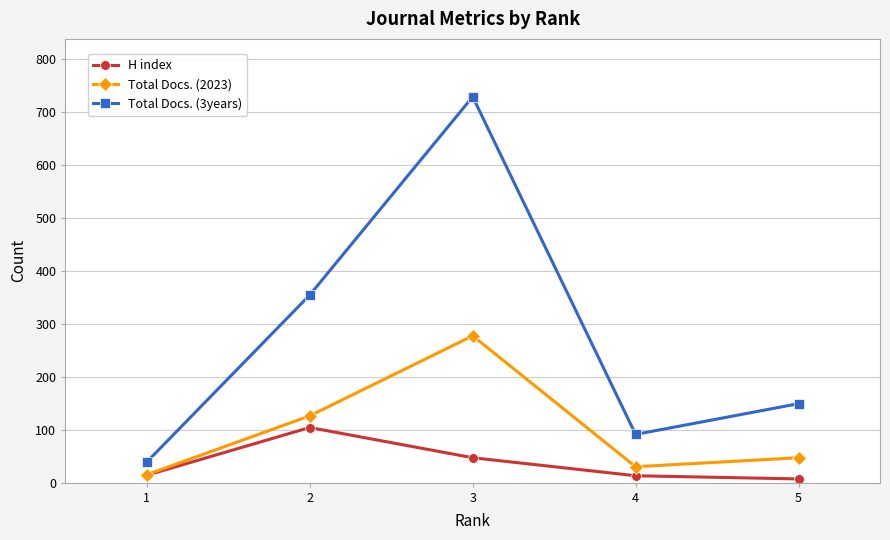

What is the greatest value displayed?

728